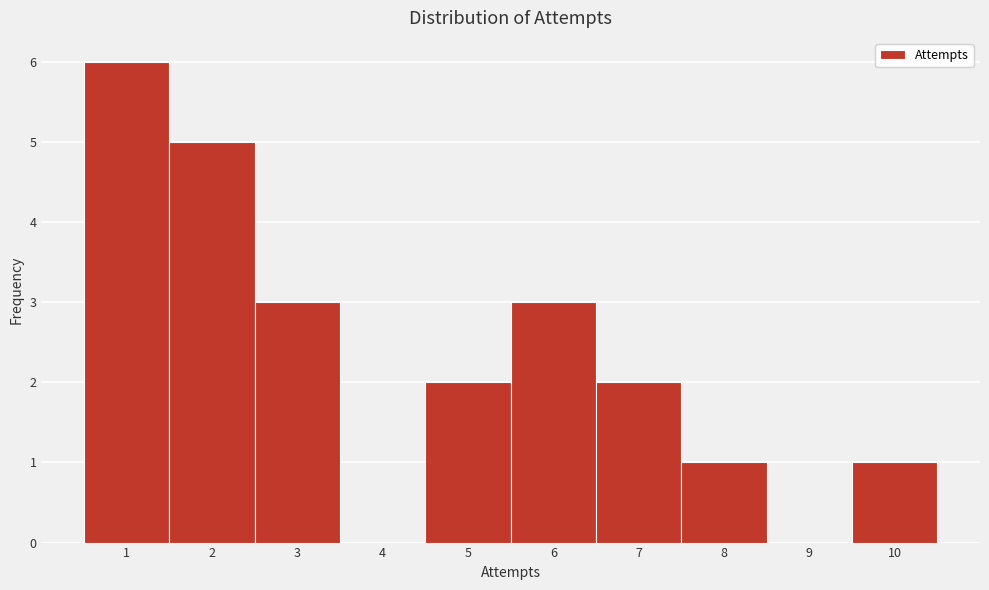

Reading left to right, transcribe this chart: for each bar, give the range it covers on the x-axis and its height. The values are not printed on the chart, so give them approximately, as read against the axis.

0.5 to 1.5: 6
1.5 to 2.5: 5
2.5 to 3.5: 3
3.5 to 4.5: 0
4.5 to 5.5: 2
5.5 to 6.5: 3
6.5 to 7.5: 2
7.5 to 8.5: 1
8.5 to 9.5: 0
9.5 to 10.5: 1